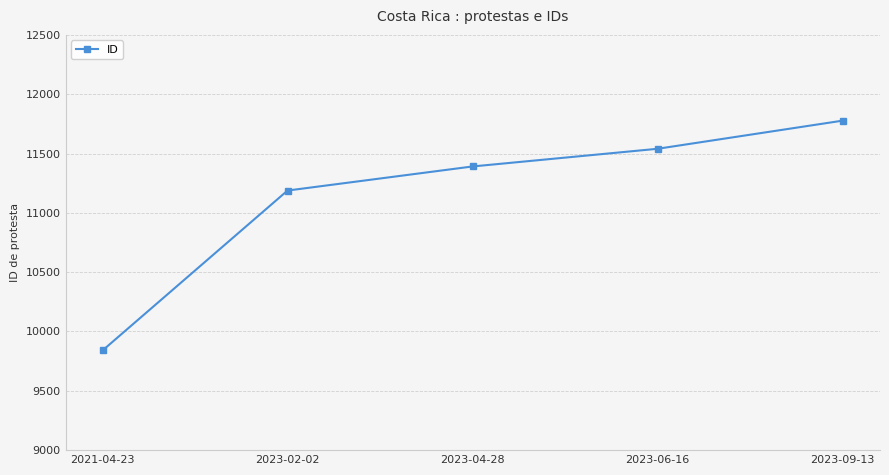

What is the label of the 4th point from the right?

2023-02-02